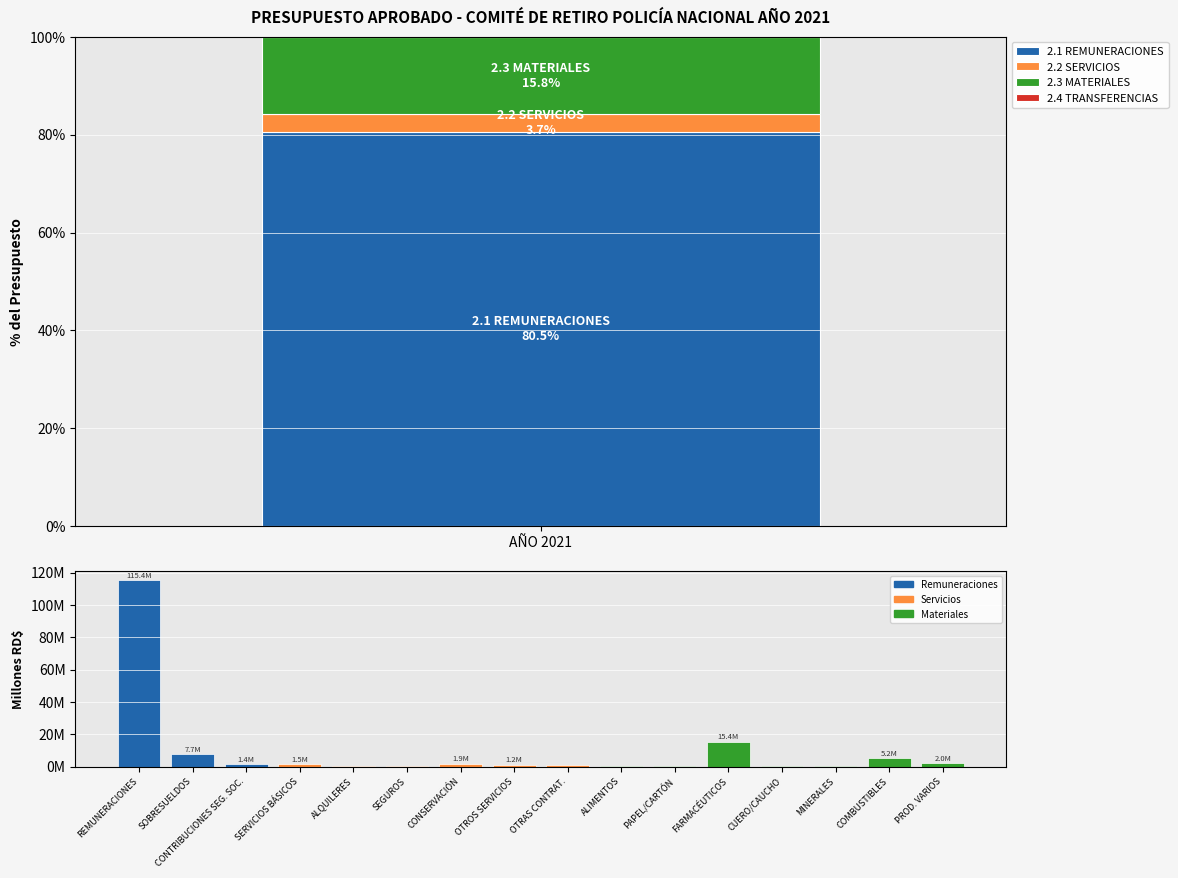

What is the change in value from ALIMENTOS to COMBUSTIBLES?

+5.1